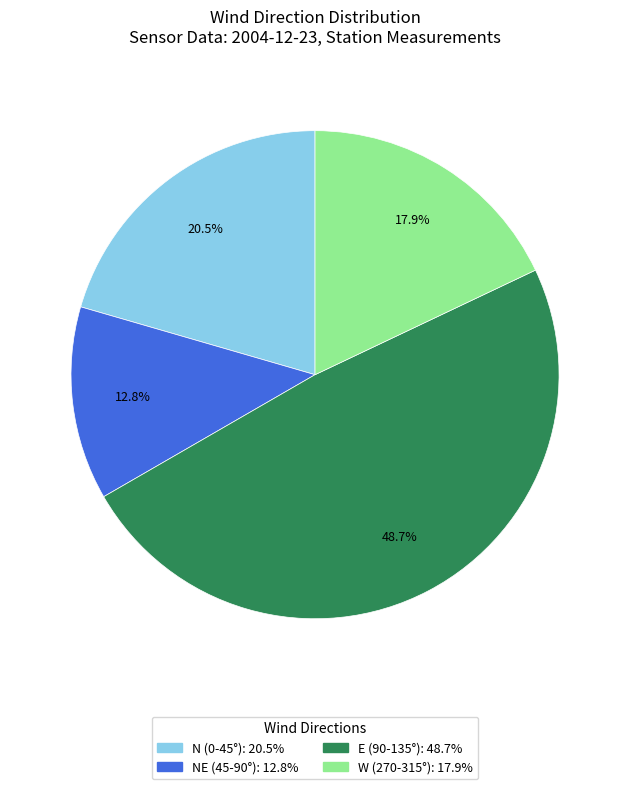

Is there a majority slice in this chart?

No